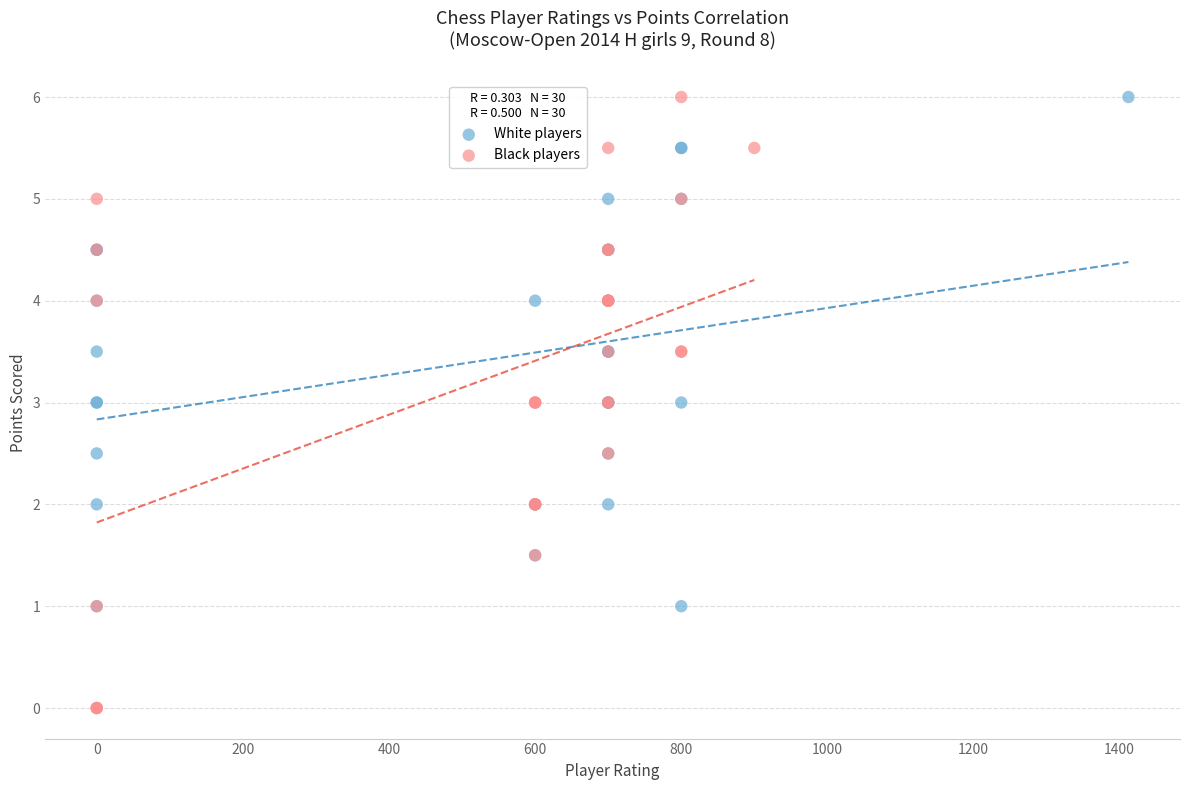

Which series contains the lowest Y value?

Black players